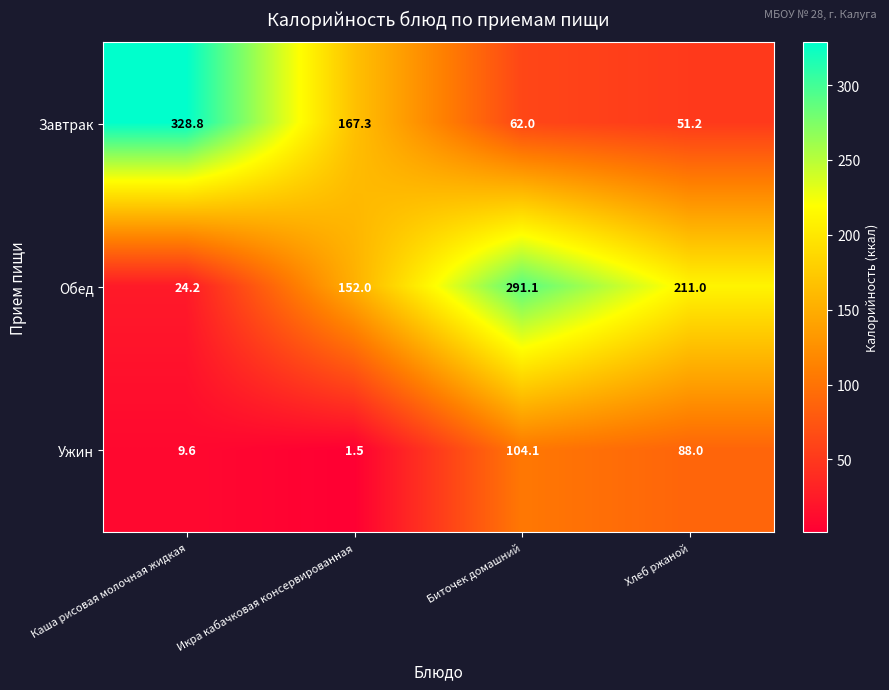

What is the difference between the highest and lowest values at Икра кабачковая консервированная?

165.8